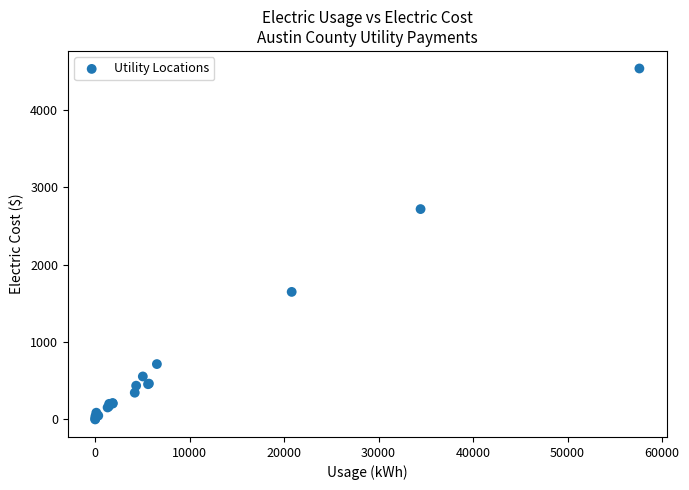

What Y value in the scatter plot is closest to 2268?

2719.8